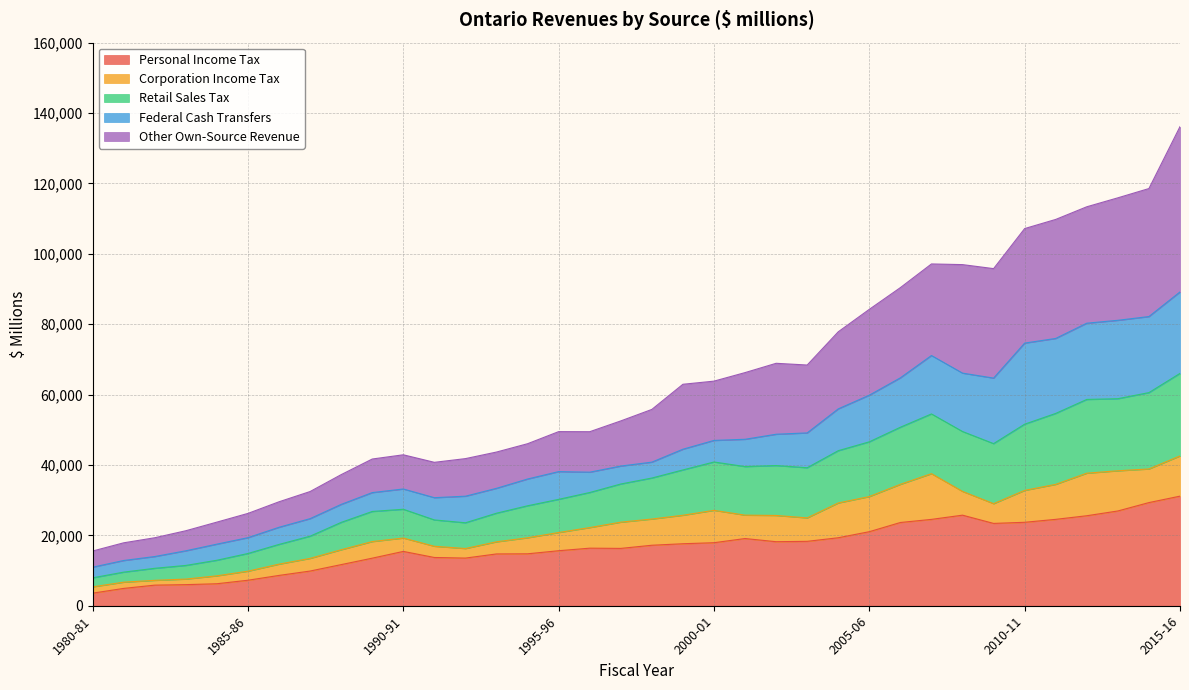

Is the value of Other Own-Source Revenue at 1999-00 greater than the value of Retail Sales Tax at 1998-99?

Yes